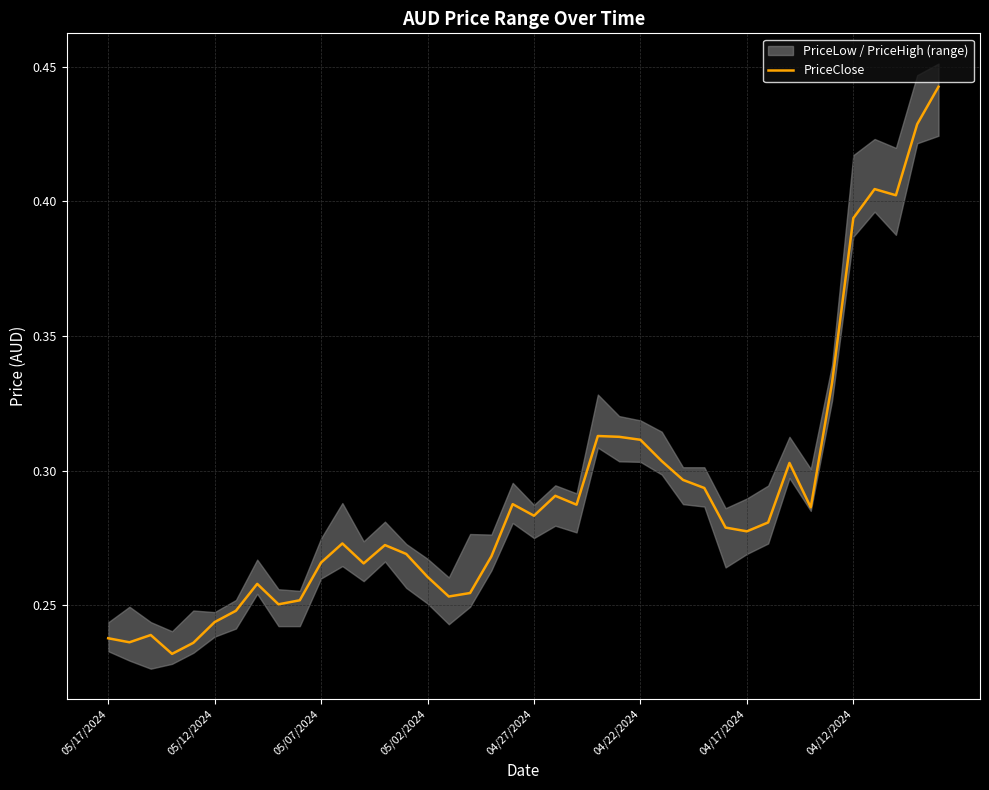

The chart shows a value of 0.3 at 05/07/2024. True or false?

True